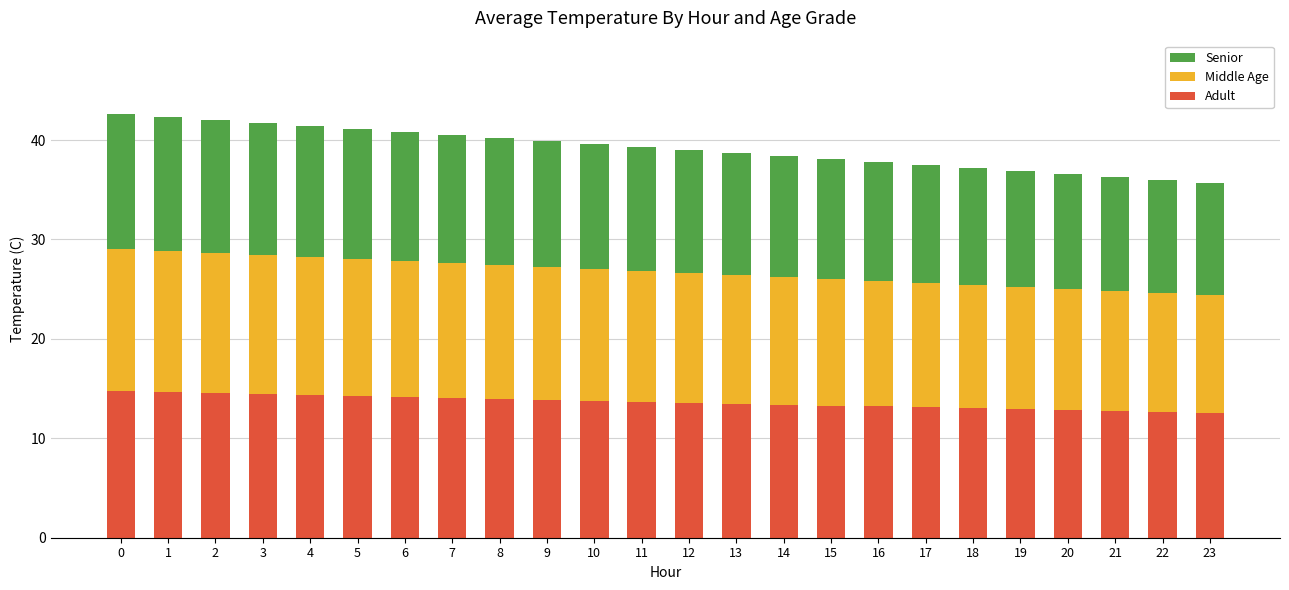

What is the maximum value for Adult?

14.8